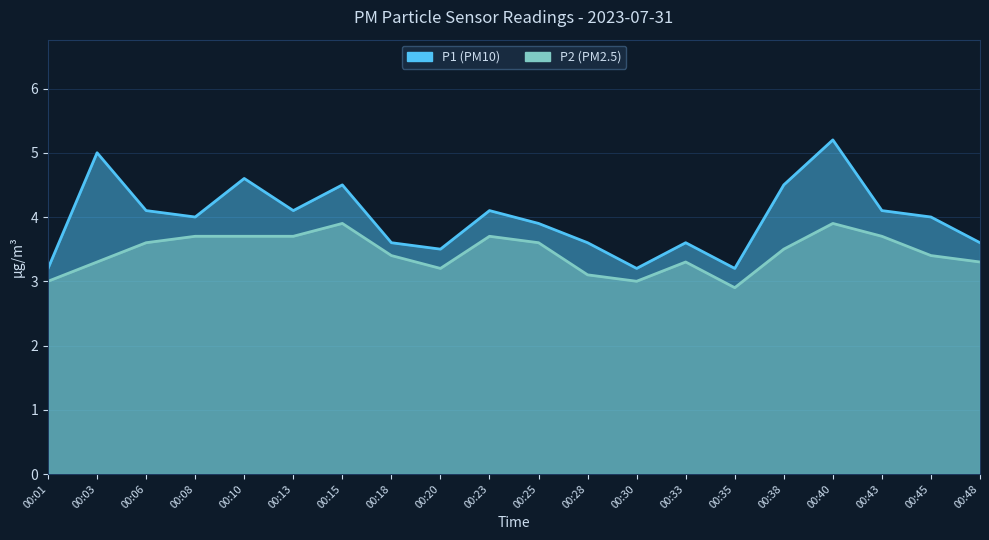

Reading left to right, transcribe all the data shown in this chart.

P1: 00:01=3.2	00:03=5.0	00:06=4.1	00:08=4.0	00:10=4.6	00:13=4.1	00:15=4.5	00:18=3.6	00:20=3.5	00:23=4.1	00:25=3.9	00:28=3.6	00:30=3.2	00:33=3.6	00:35=3.2	00:38=4.5	00:40=5.2	00:43=4.1	00:45=4.0	00:48=3.6
P2: 00:01=3.0	00:03=3.3	00:06=3.6	00:08=3.7	00:10=3.7	00:13=3.7	00:15=3.9	00:18=3.4	00:20=3.2	00:23=3.7	00:25=3.6	00:28=3.1	00:30=3.0	00:33=3.3	00:35=2.9	00:38=3.5	00:40=3.9	00:43=3.7	00:45=3.4	00:48=3.3